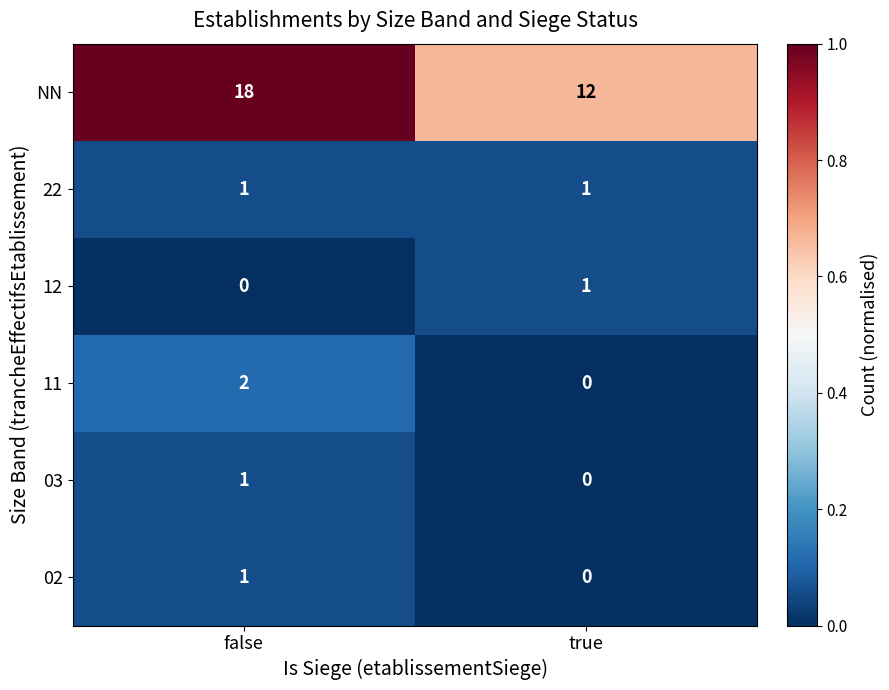

Is it true that 12 equals 2 at true?

False